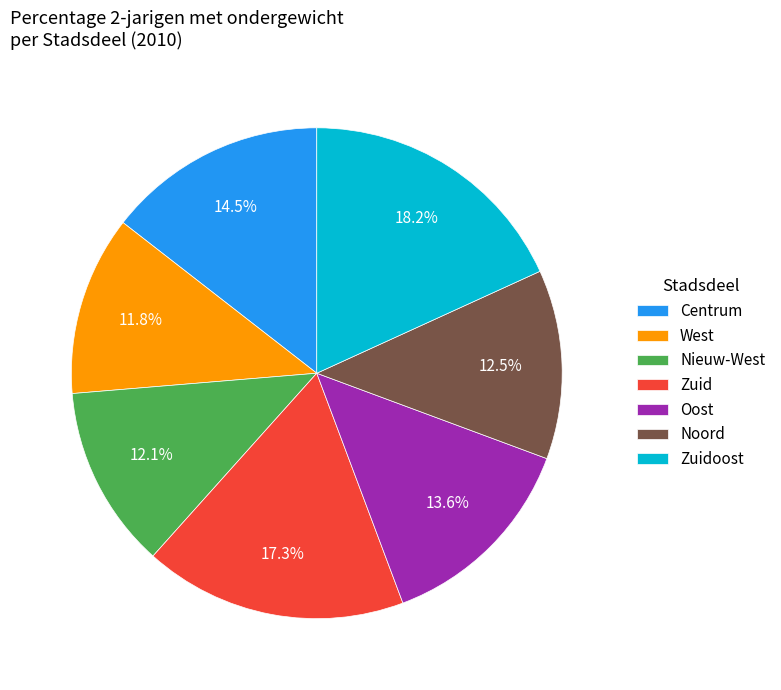

To the nearest percent, what is the combined percentage of Oost and Nieuw-West?

26%